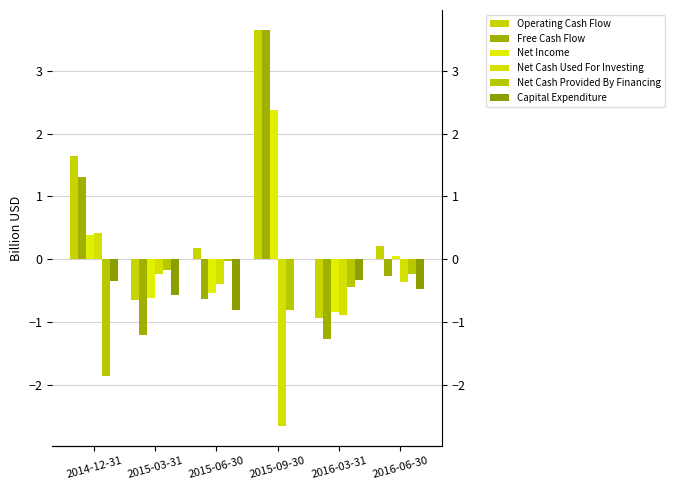

What is the value of the Operating Cash Flow bar at the 6th from the left?

0.2